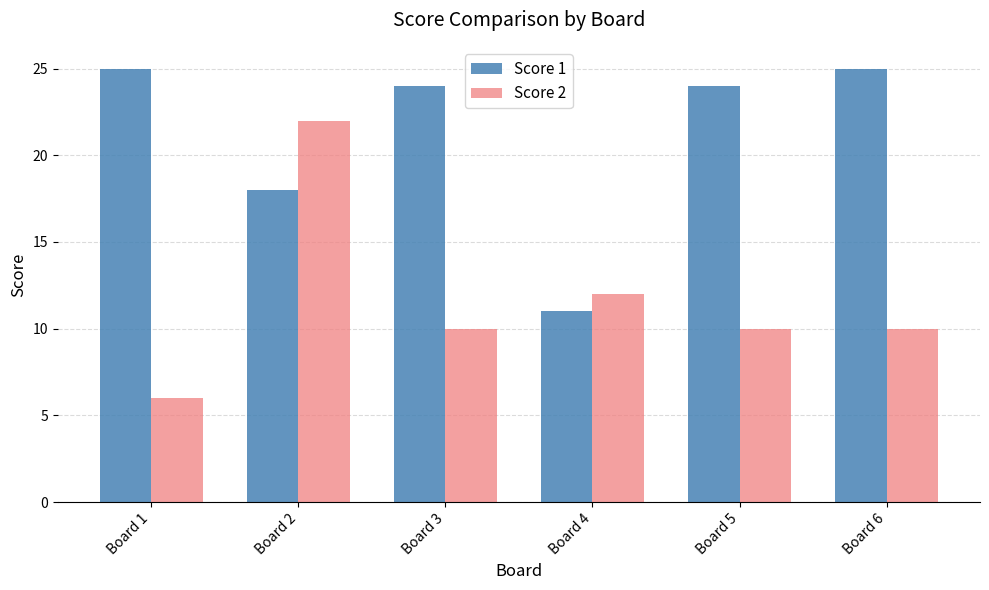

What value does the Score 2 series have at Board 6, to the nearest 10?

10